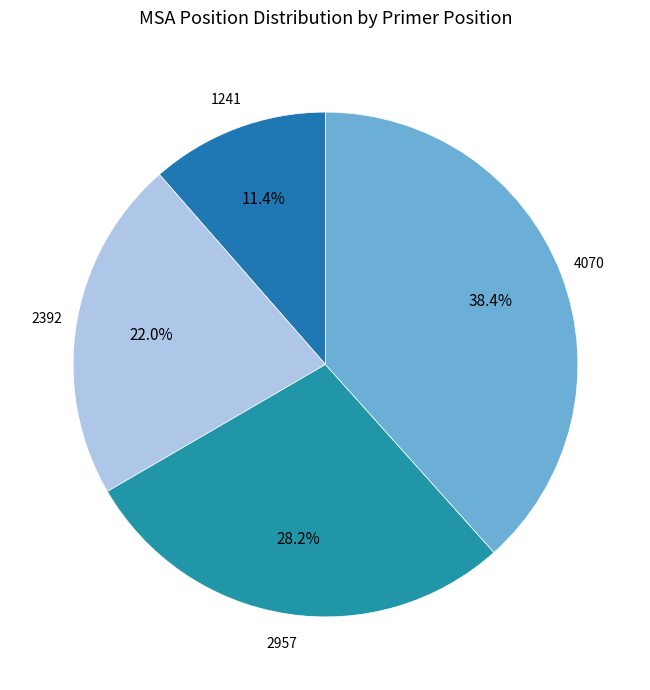

Is it true that 4070 is 33% of the pie?

False